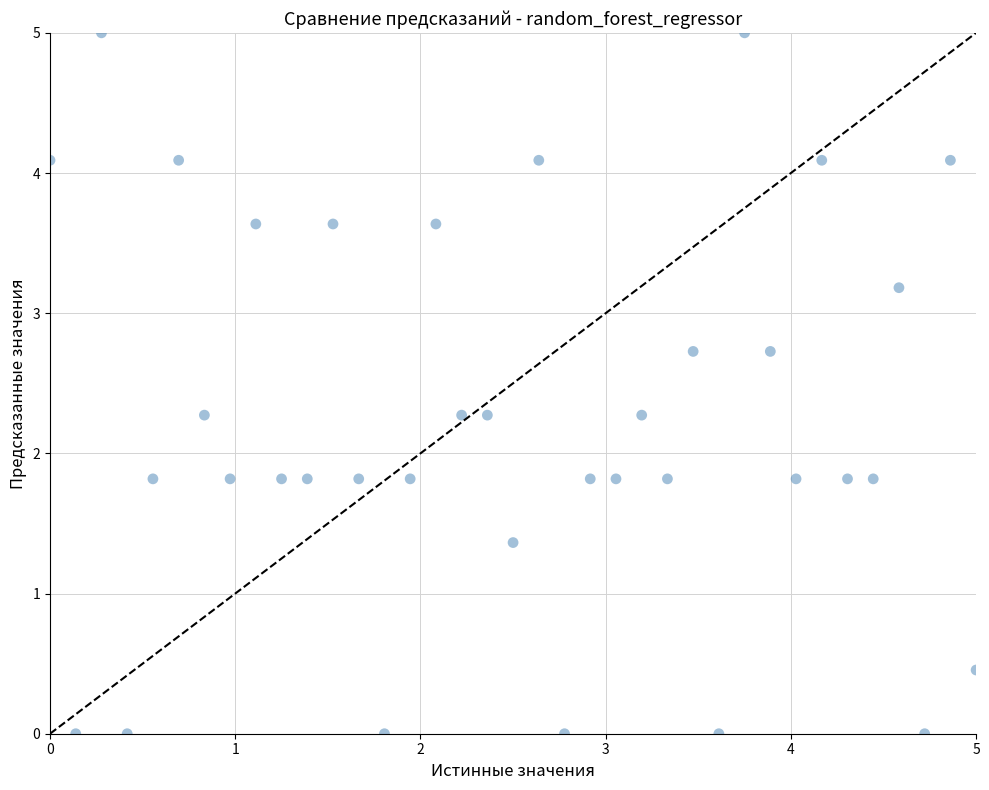

What is the range of Y values (max minus min)?

5.0